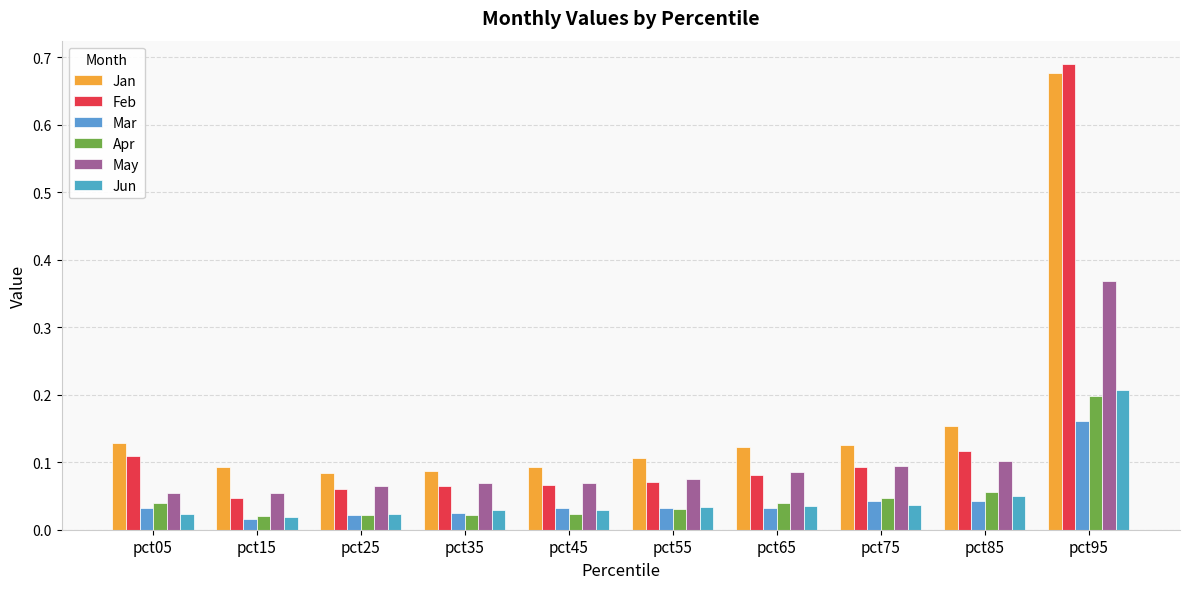

What is the sum of all Apr values?

0.5